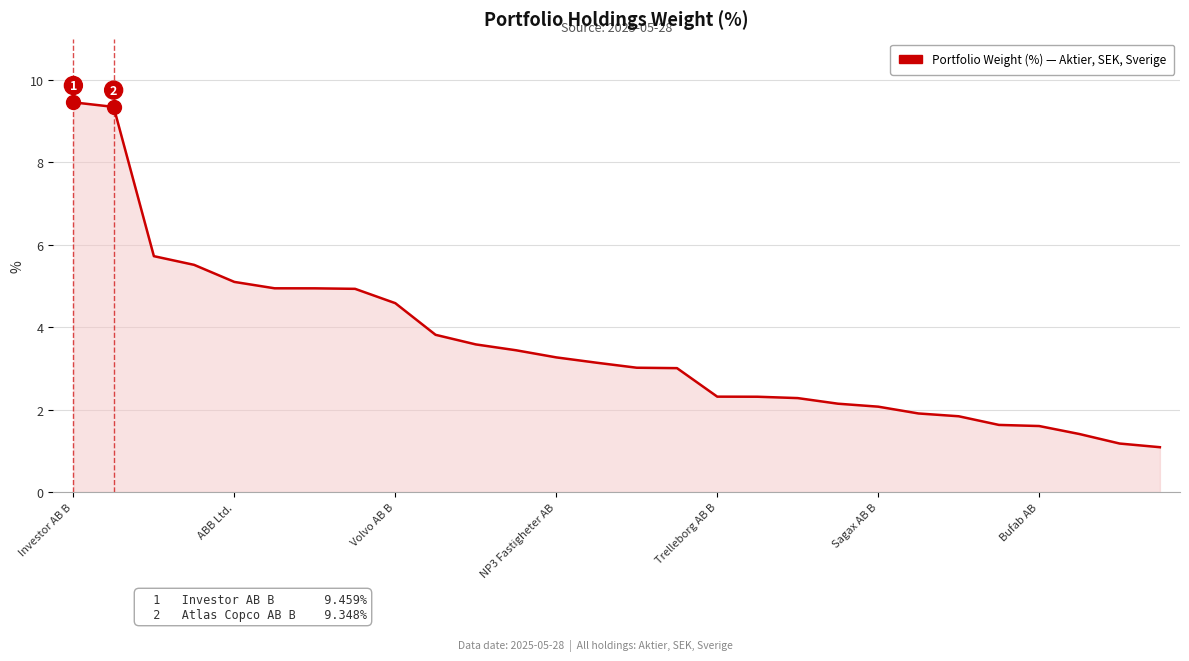

What is the average value?

3.6